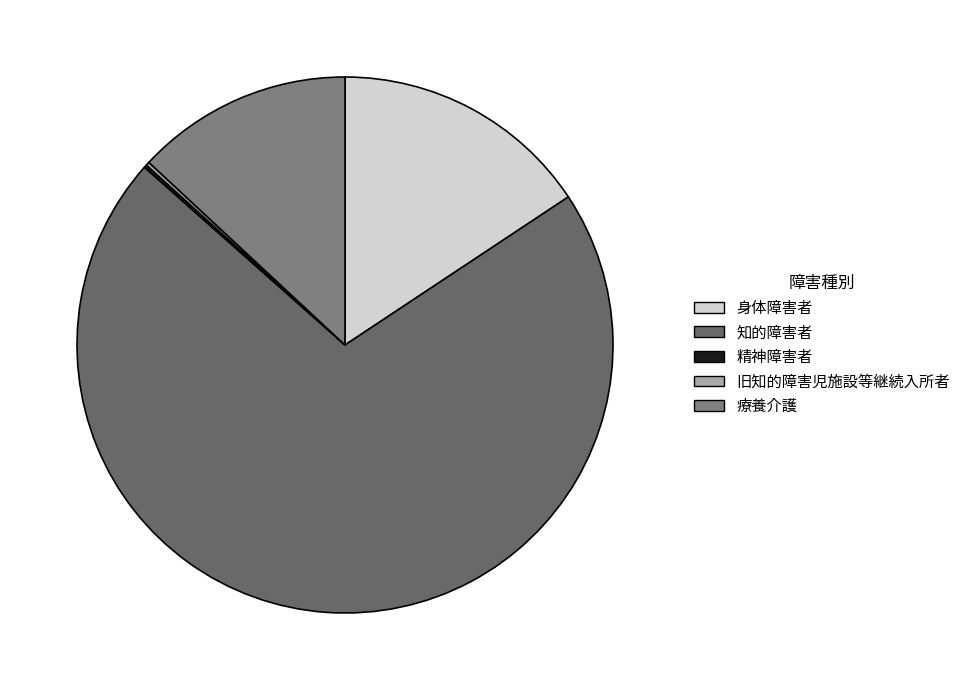

Is it true that 療養介護 is 13% of the pie?

True